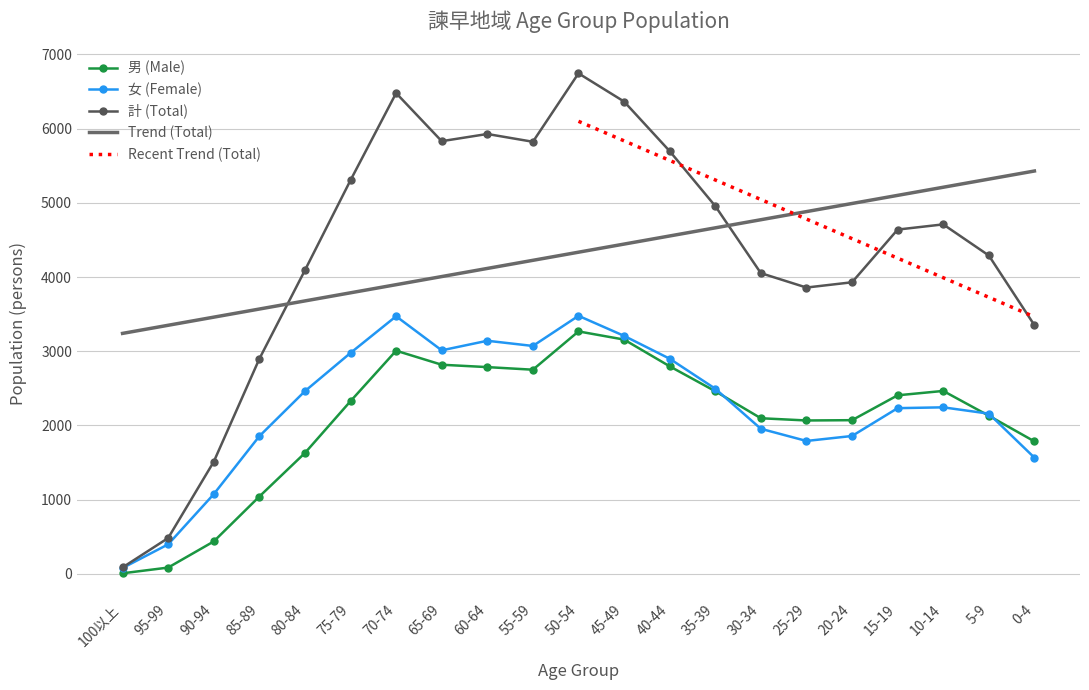

True or false: 男 (Male) has more than 0 points higher than both neighbors.

True